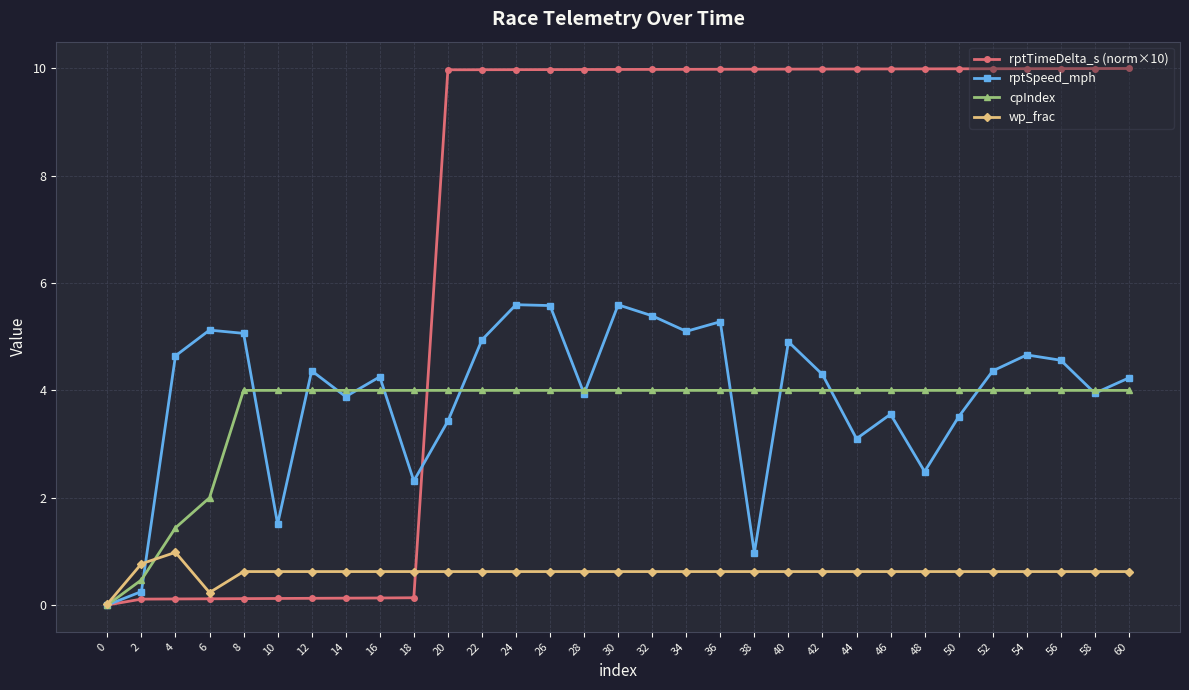

The rptTimeDelta_s (norm×10) series shows 10.0 at 28. True or false?

True